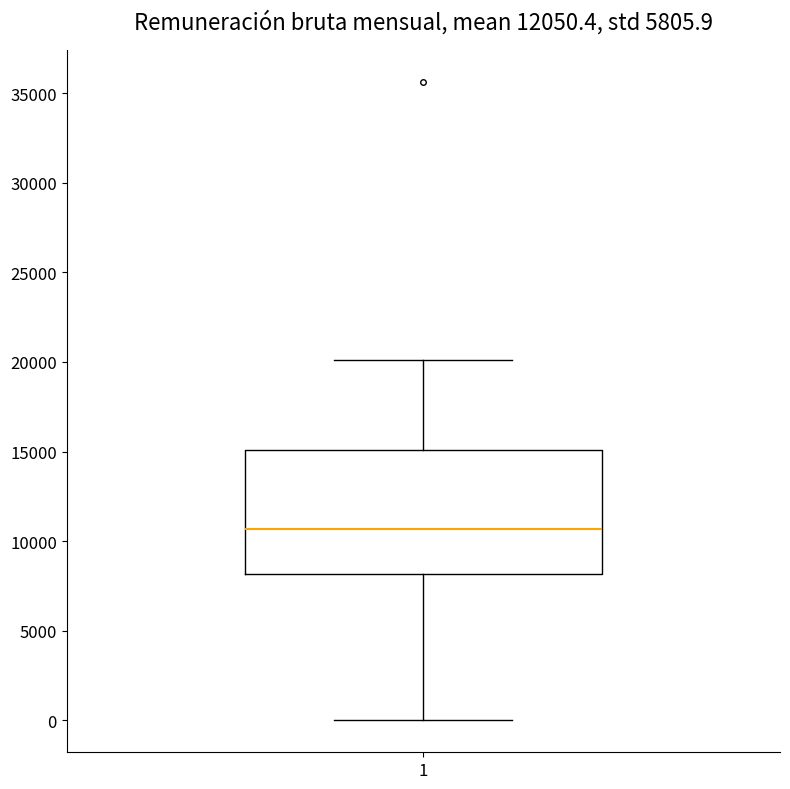

Where is the upper edge of the box at x = 1 on the y-axis? The values are not printed on the chart, so give them approximately, as read against the axis.

15000